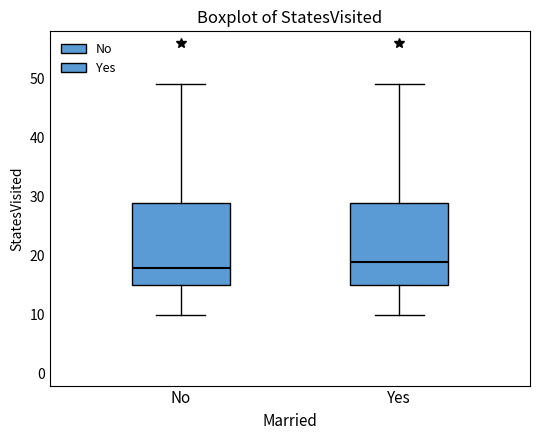

Reading left to right, transcribe this box plot: for each box, give where its median line is, the range the box spans, and where its two whiskers end, as read against the y-axis. The values are not printed on the chart, so give them approximately, as read against the axis.

No: median 18, box 15 to 29, whiskers 10 to 49
Yes: median 19, box 15 to 29, whiskers 10 to 49